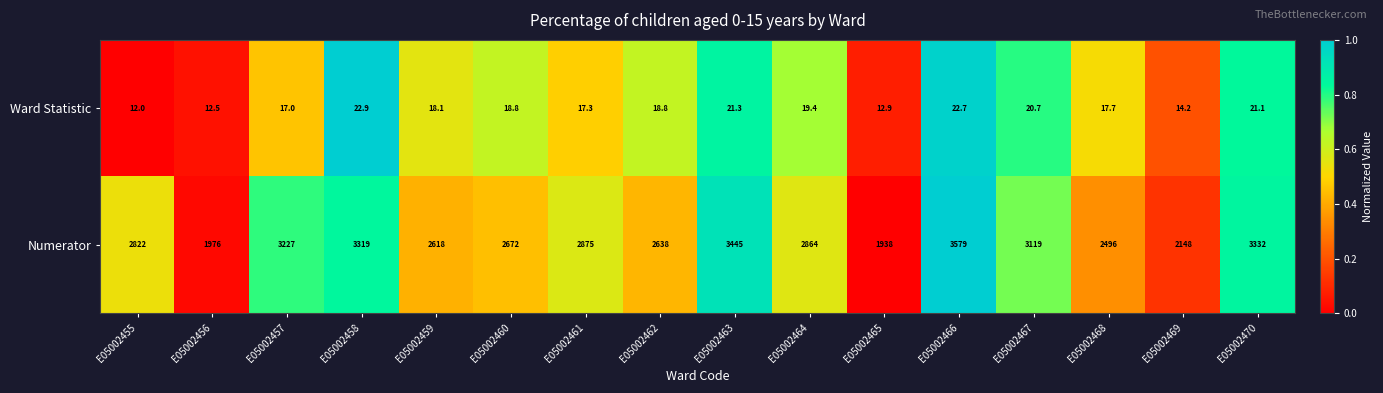

Which series changed the most between E05002463 and E05002465?

Numerator